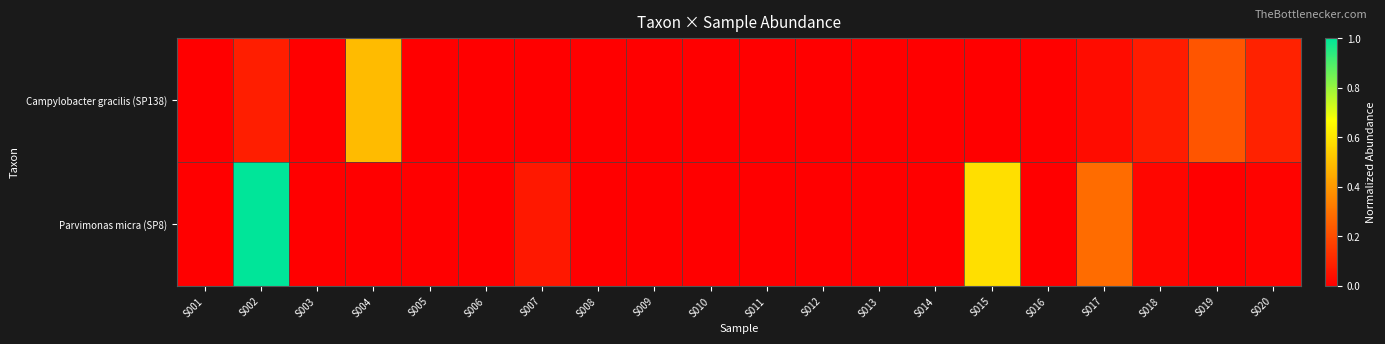

Count the number of data series in this chart.

2